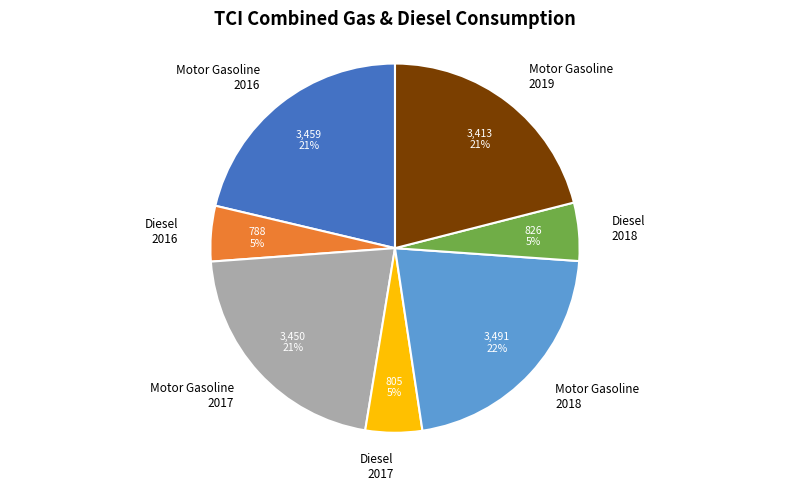

Approximately how many times larger is the value at Motor Gasoline 2019 compared to Diesel 2017?

4.2